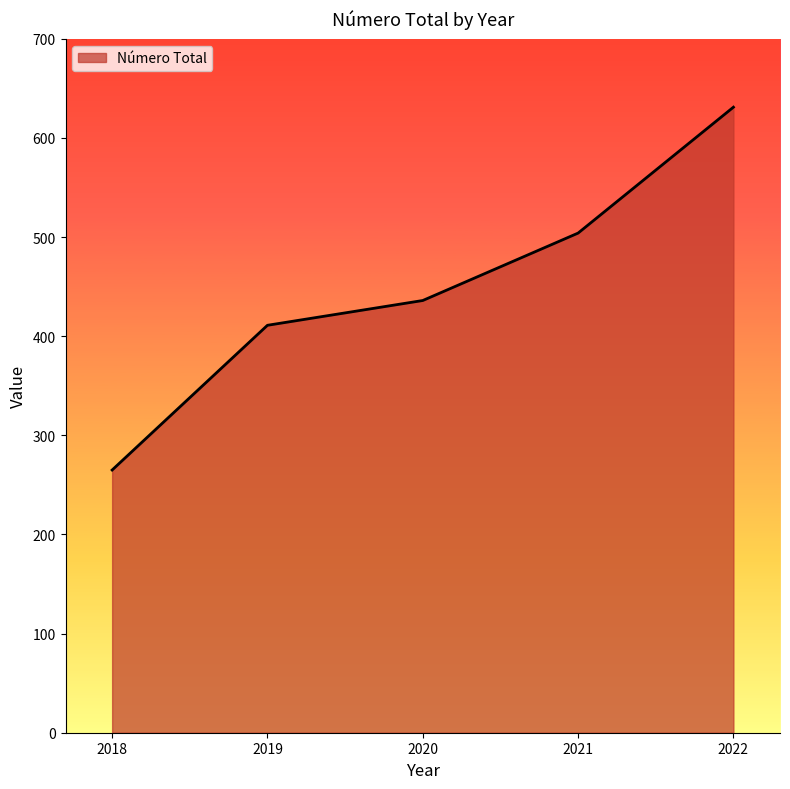

True or false: the data shows 239 at 2021.

False